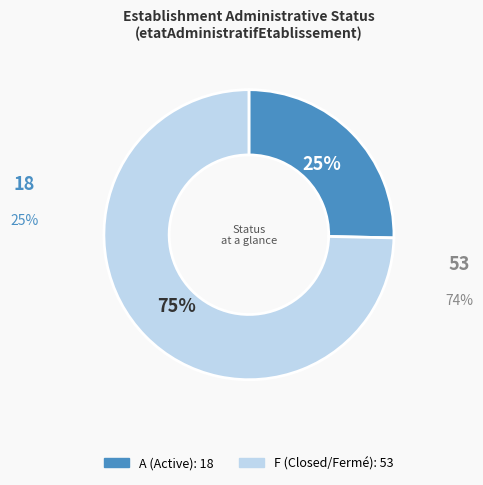

To the nearest percent, what is the average slice percentage?

50%